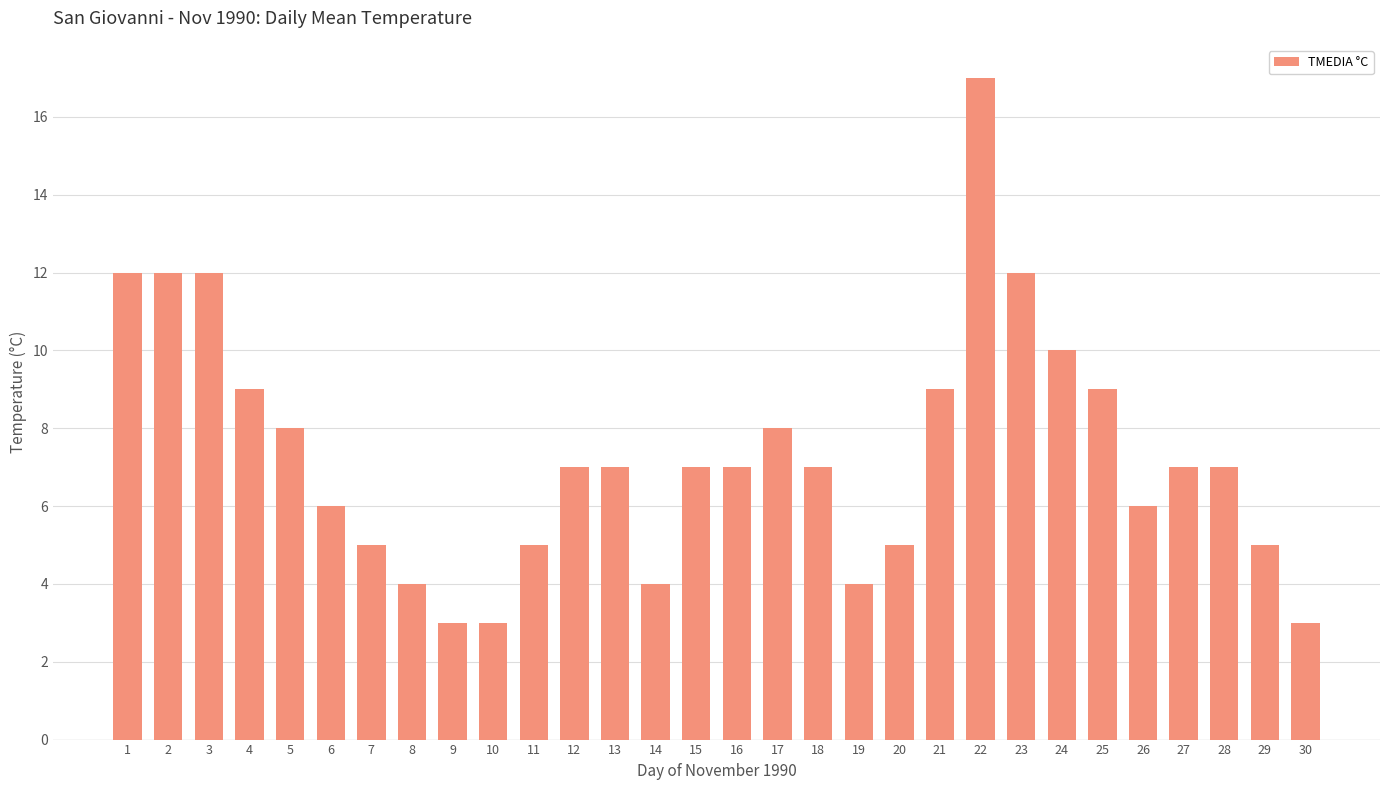

How many data points does each series have?

30